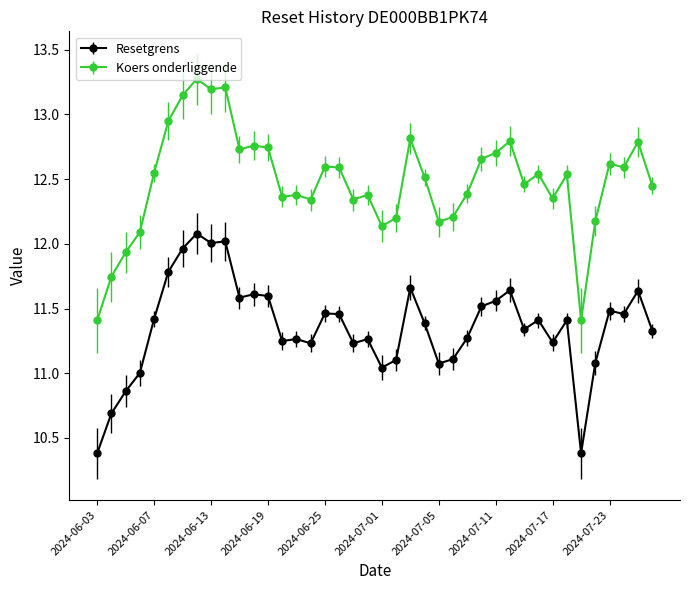

True or false: Resetgrens and Koers onderliggende intersect in this chart.

False